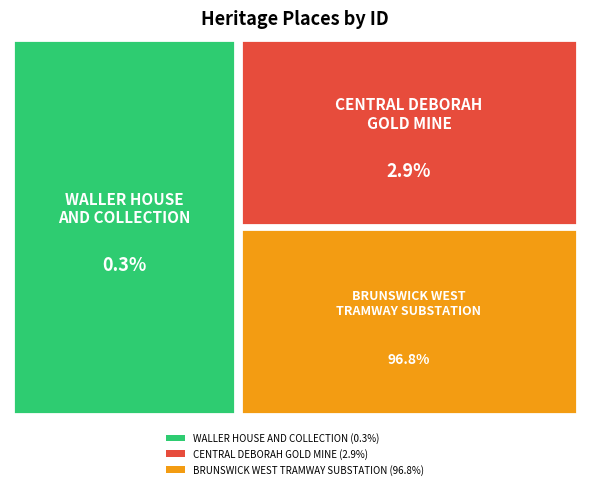

Which category has the biggest portion of the pie?

BRUNSWICK WEST TRAMWAY SUBSTATION